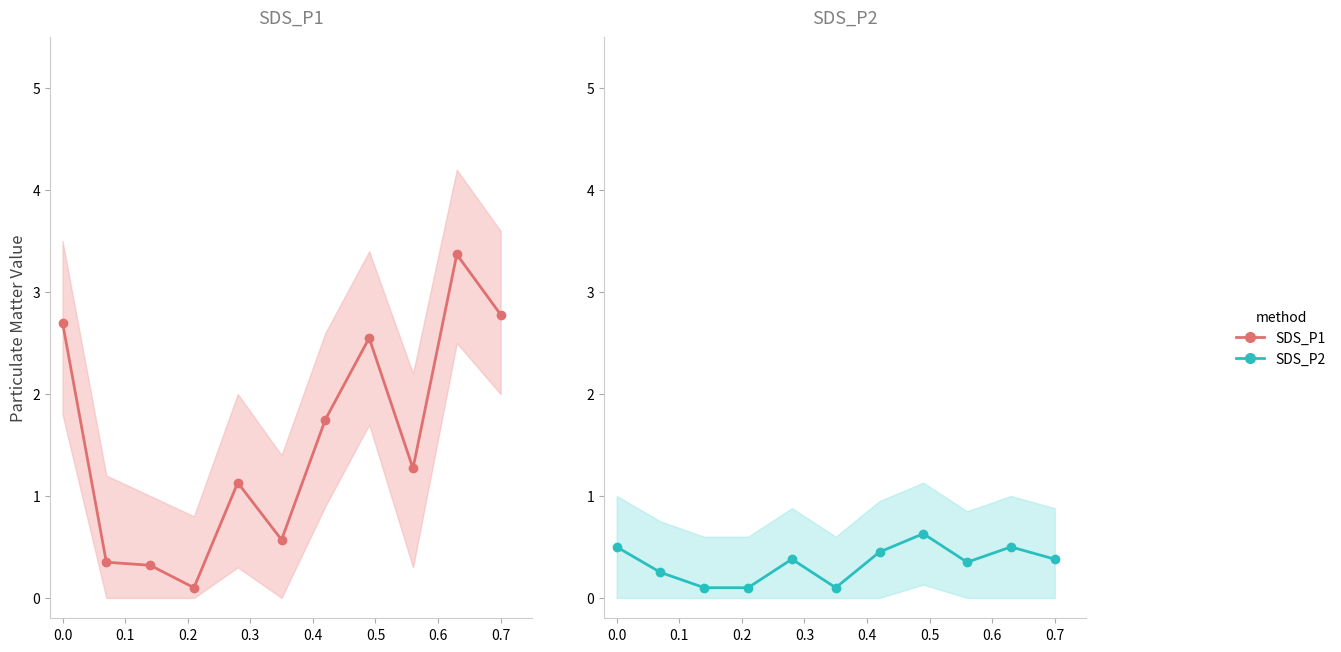

True or false: SDS_P1 and SDS_P2 cross at least once.

False